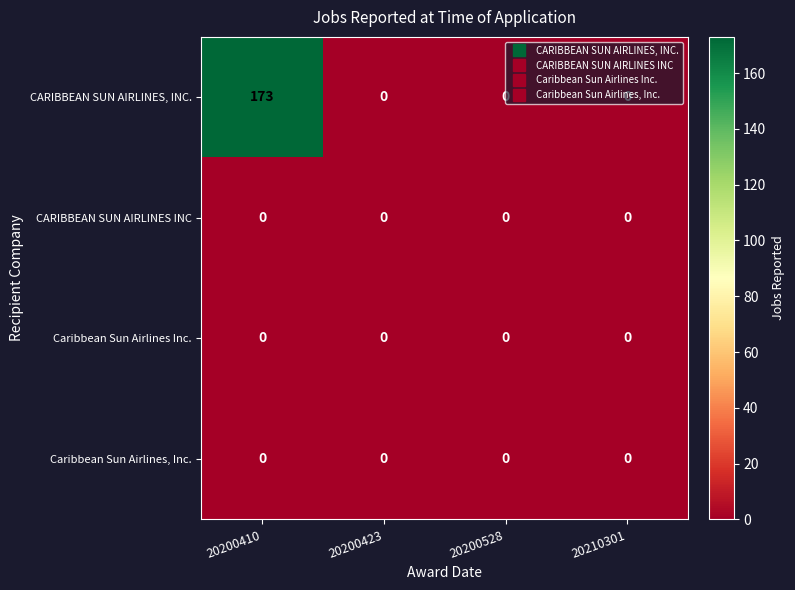

How many categories are shown in the chart?

4